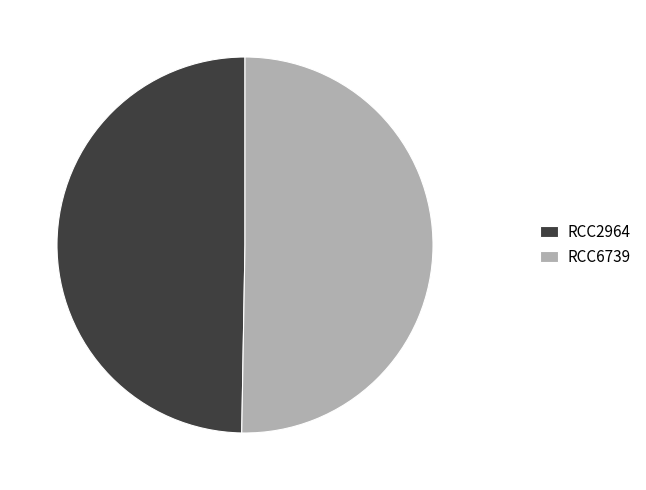

Approximately how many times larger is the value at RCC2964 compared to RCC6739?

1.0